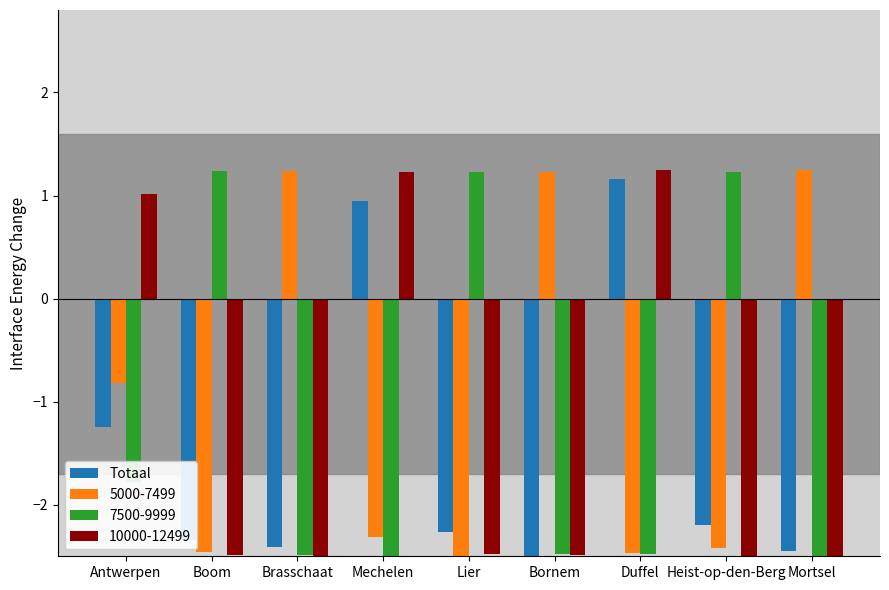

What is the label of the 8th bar from the left?

Heist-op-den-Berg